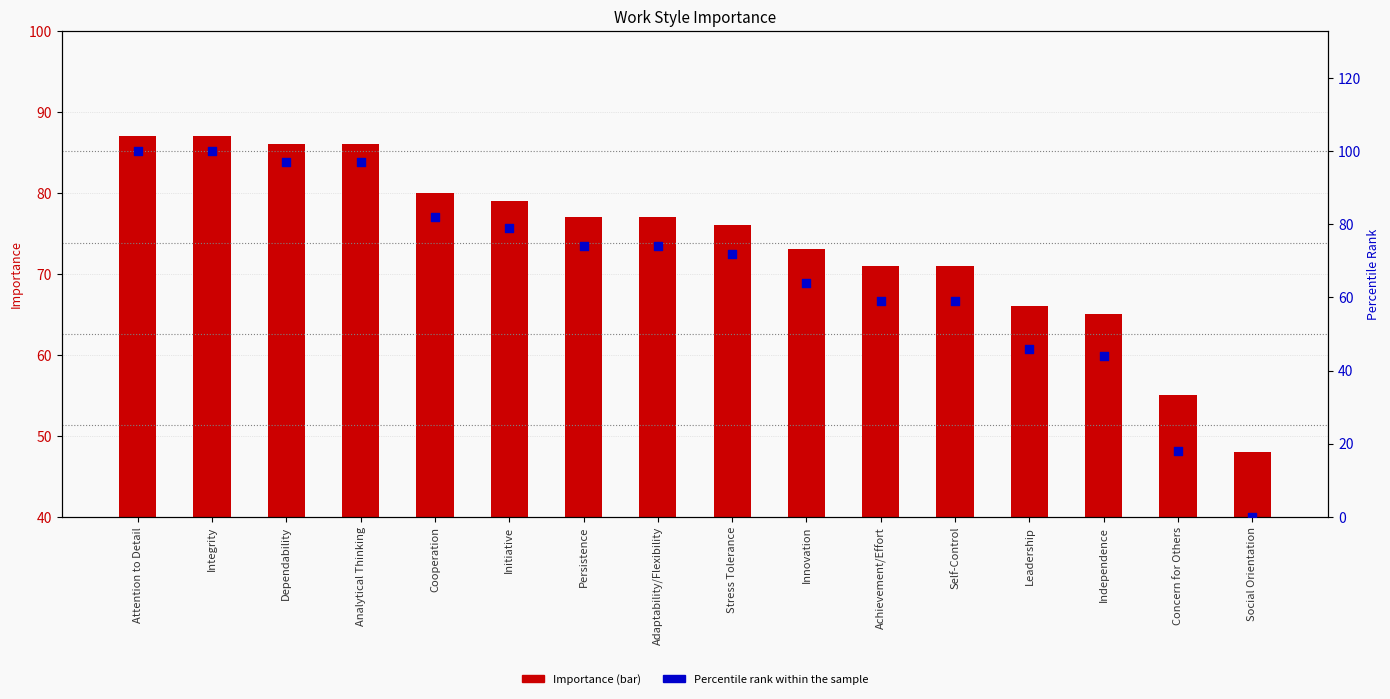

Is the value of Percentile rank within the sample at Achievement/Effort greater than the value of Importance at Innovation?

No